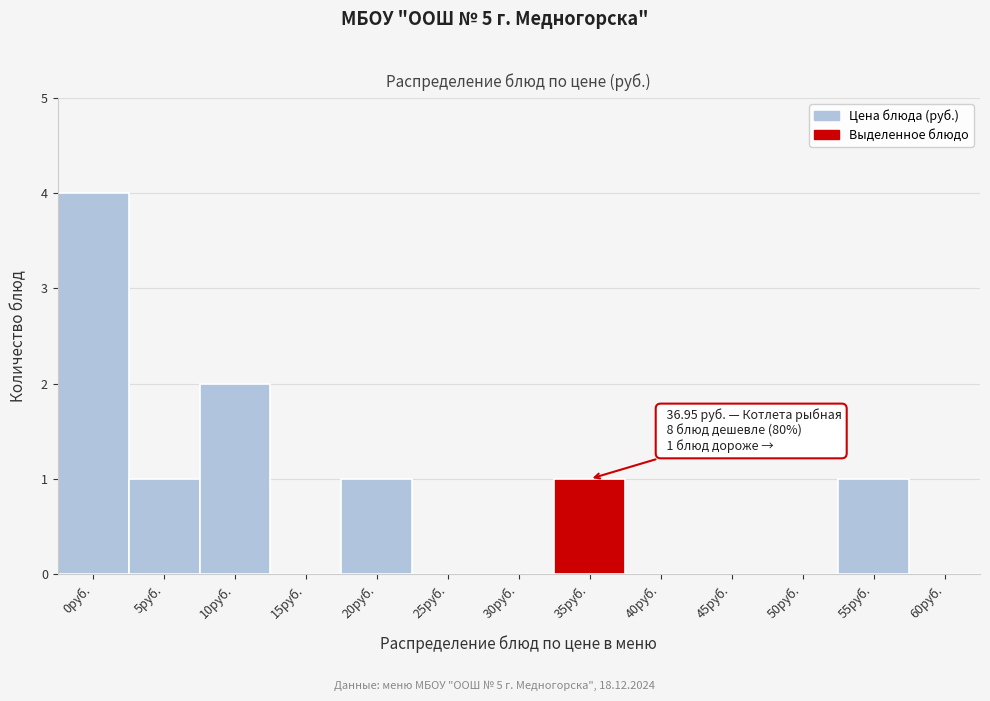

Reading right to left, transcribe all the data shown in this chart.

60руб.=0	55руб.=1	50руб.=0	45руб.=0	40руб.=0	35руб.=1	30руб.=0	25руб.=0	20руб.=1	15руб.=0	10руб.=2	5руб.=1	0руб.=4